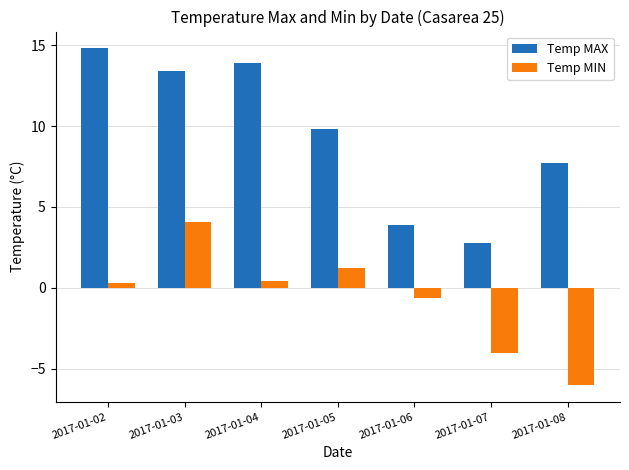

Which series has the widest spread of values?

Temp MAX